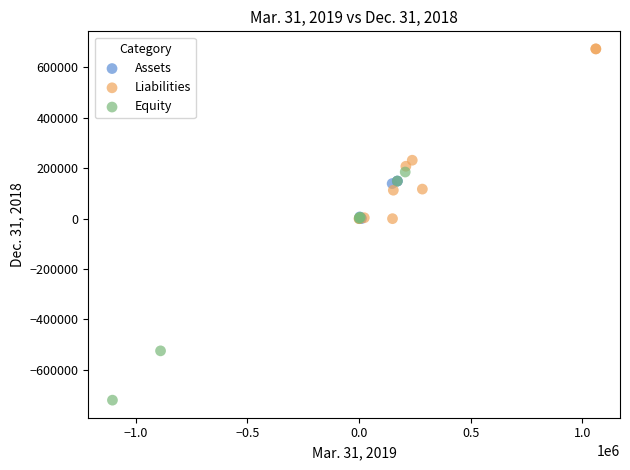

Which series reaches the minimum Y coordinate?

Equity